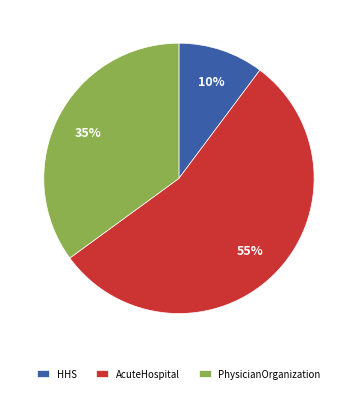

Is the sum of PhysicianOrganization and AcuteHospital greater than half?

Yes